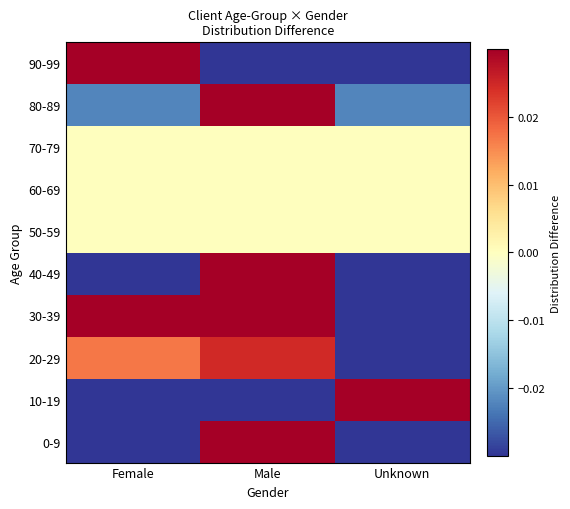

List the series in order of their peak value, lowest first.

50-59, 60-69, 70-79, 20-29, 80-89, 90-99, 0-9, 40-49, 30-39, 10-19